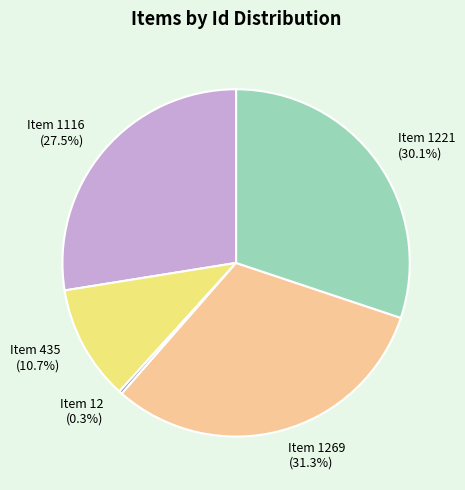

Between Item 12 (0.3%) and Item 1269 (31.3%), which is larger?

Item 1269 (31.3%)